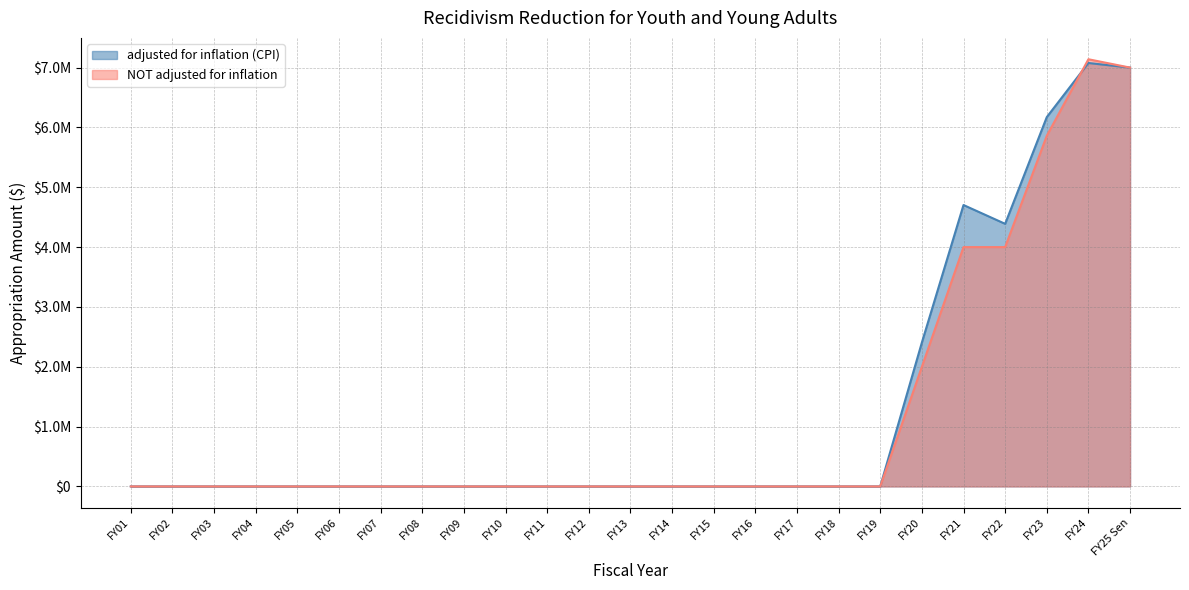

At which category does the chart reach its minimum across all series?

FY01